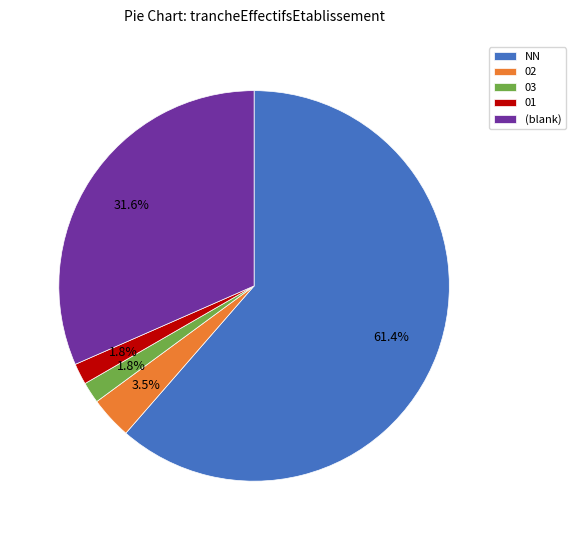

Do 02 and 03 together represent more than half of the pie?

No